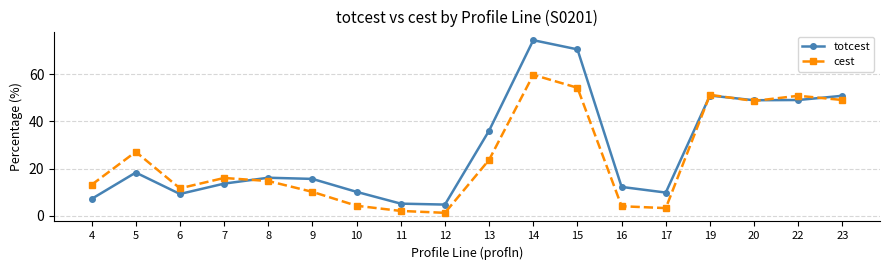

Which series has the widest spread of values?

totcest